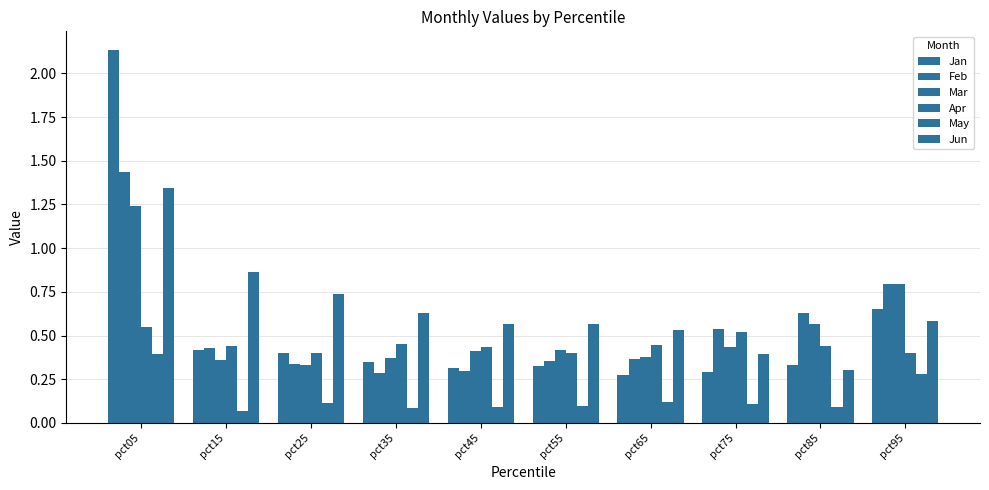

Does the chart contain stacked bars?

No